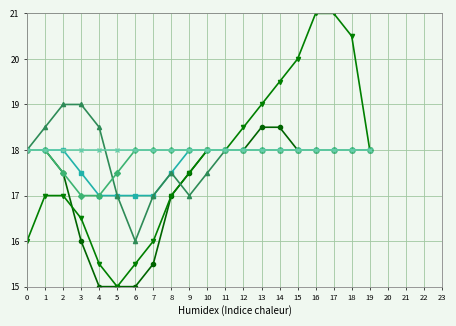

Is this an area chart (filled region under the line)?

No